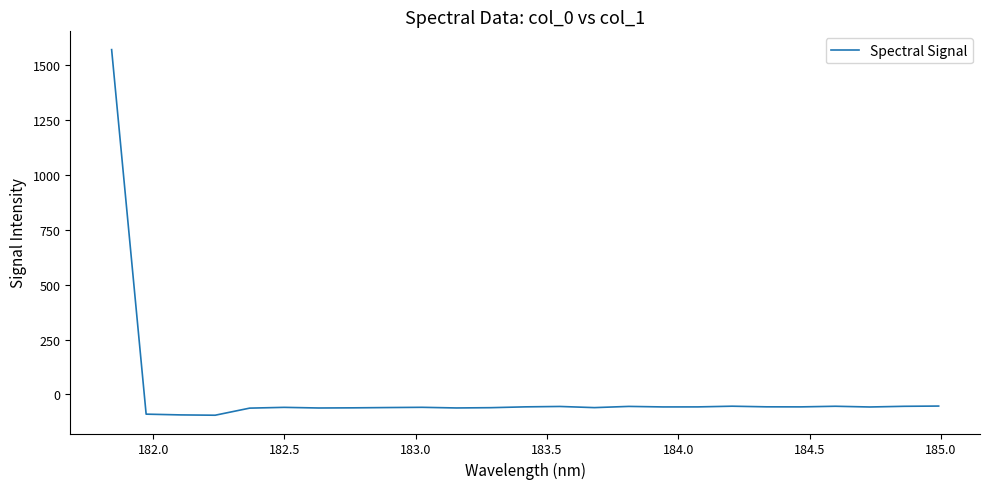

What is the smallest value displayed?

-94.3